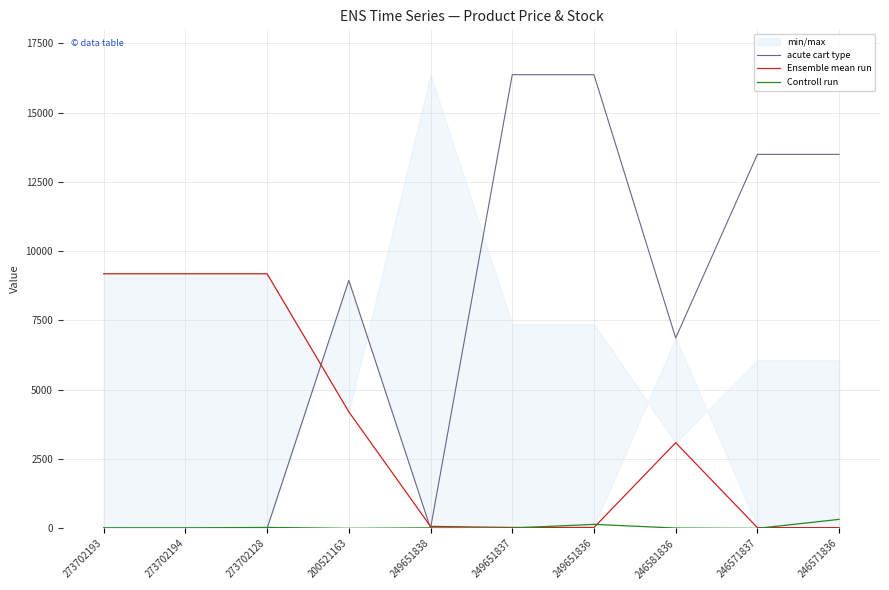

What is the difference between the highest and lowest values at 273702194?

9185.9